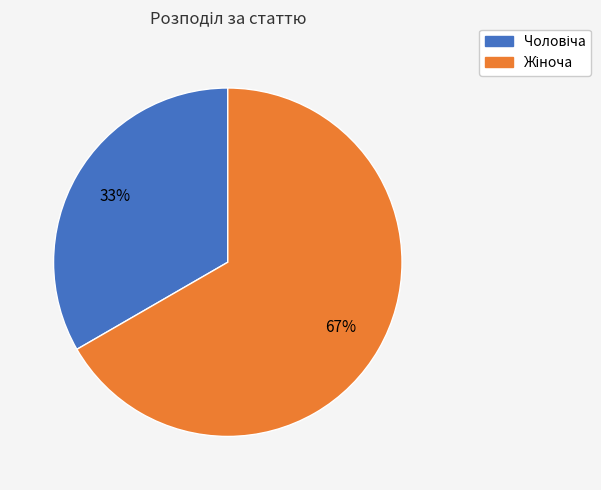

Is there a majority slice in this chart?

Yes